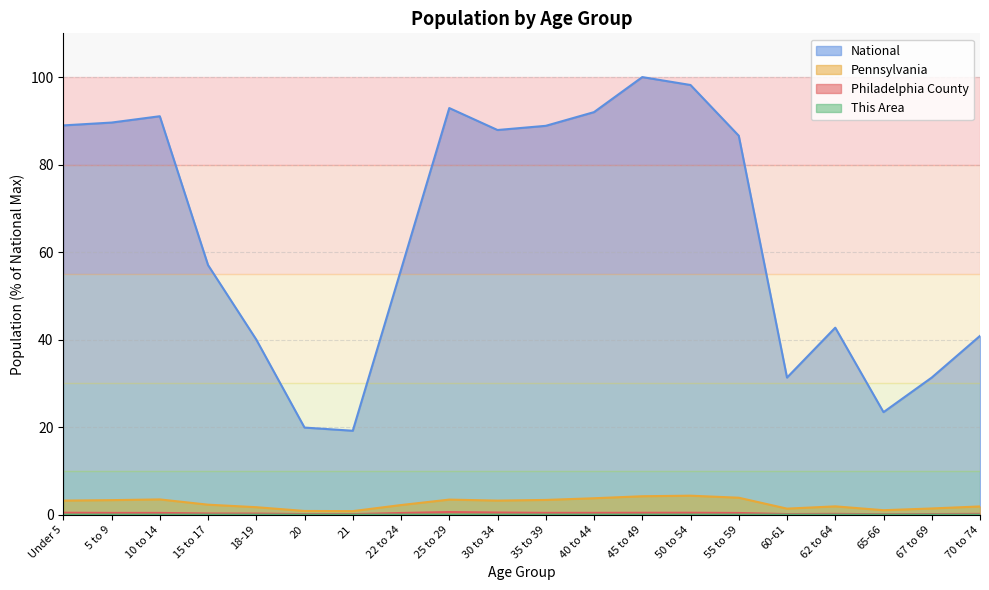

True or false: National and Philadelphia County intersect in this chart.

False